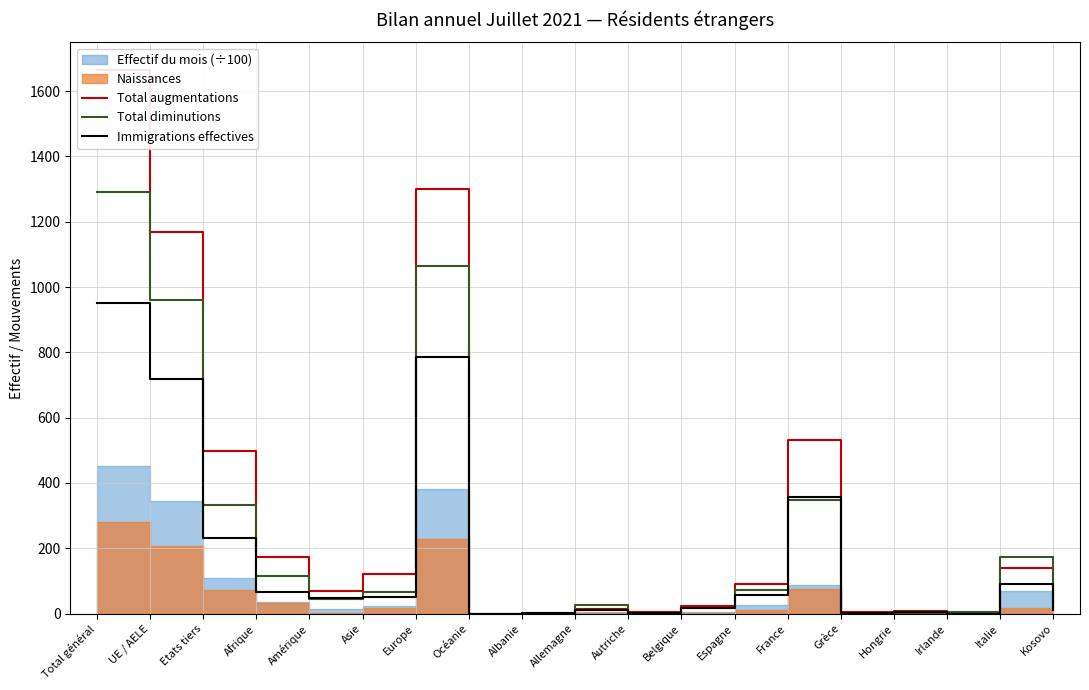

Which series changed the most between Afrique and Espagne?

Total augmentations